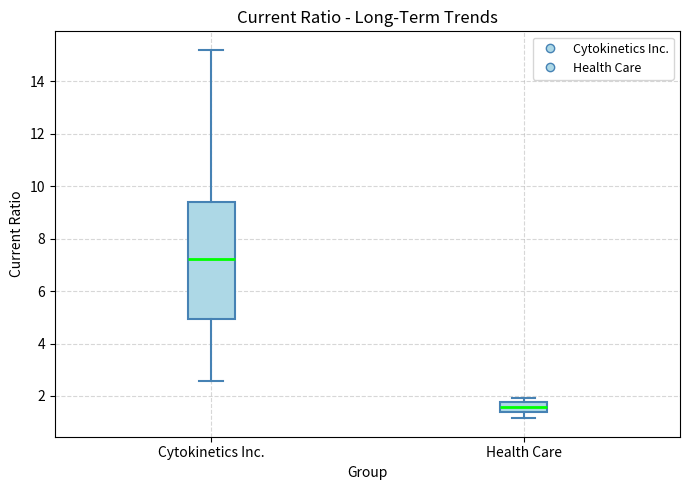

Which box has the lowest median line?

Health Care